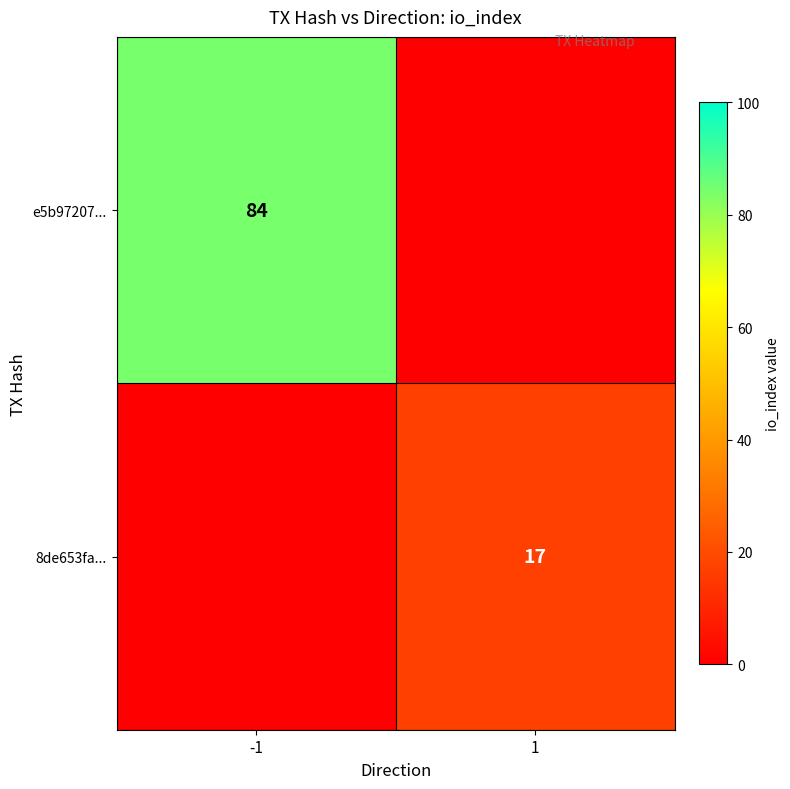

The value of 8de653fa... at 1 is 17. True or false?

True